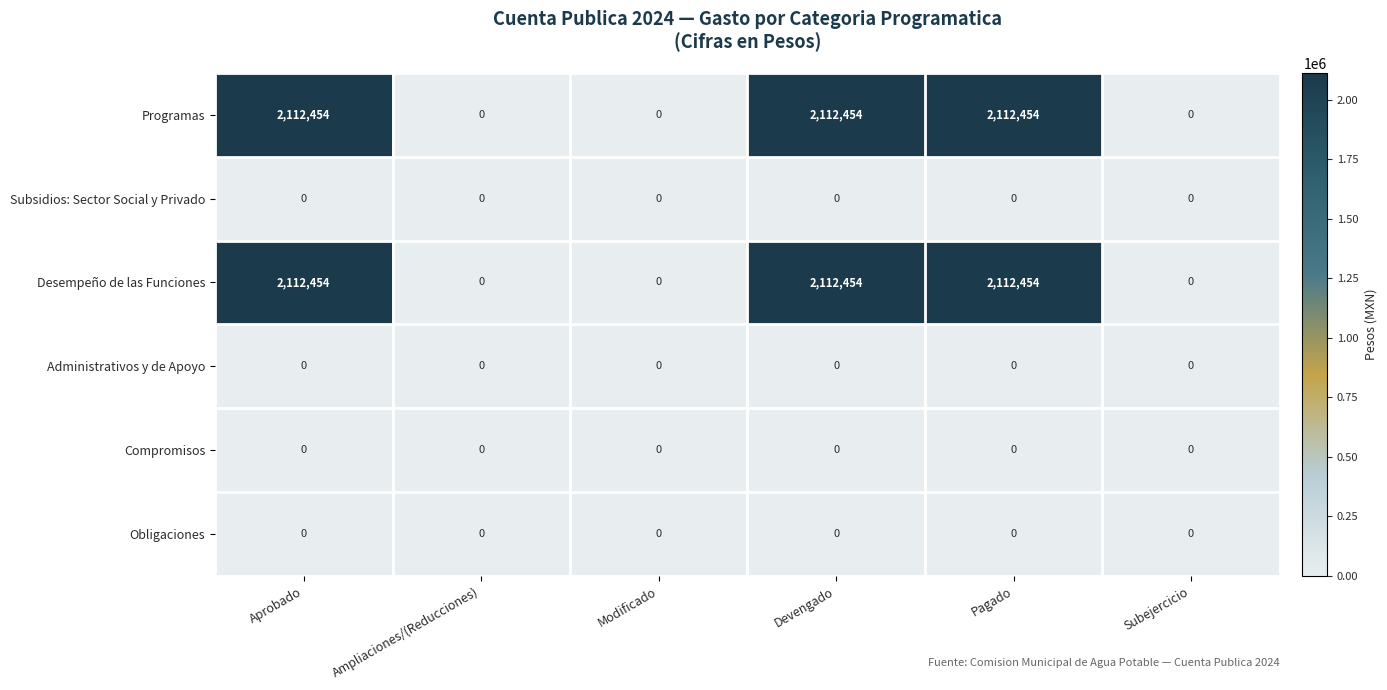

What is the approximate value of Programas at Aprobado, to the nearest 10?

2112450